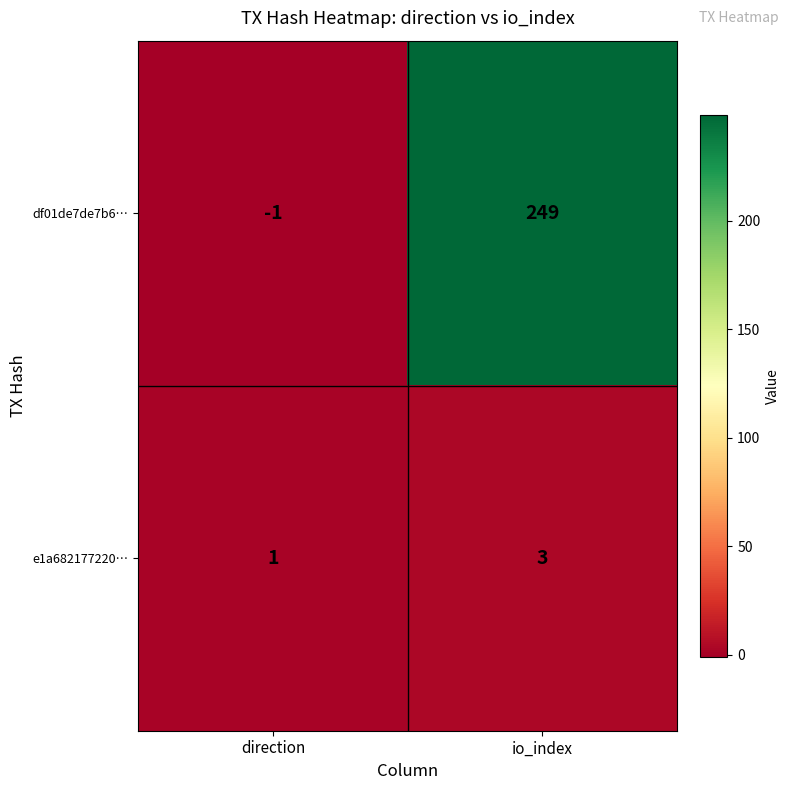

At which category is the sum across all series the highest?

io_index